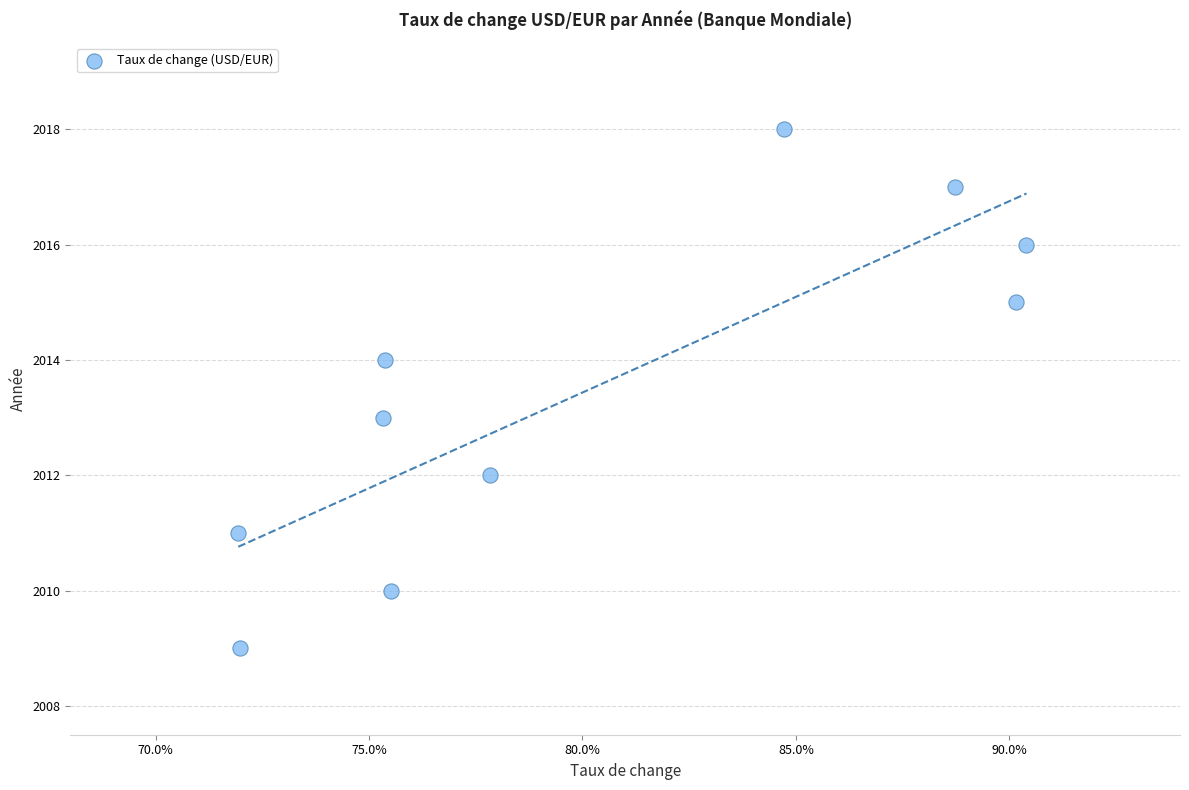

What is the range of Y values (max minus min)?

9